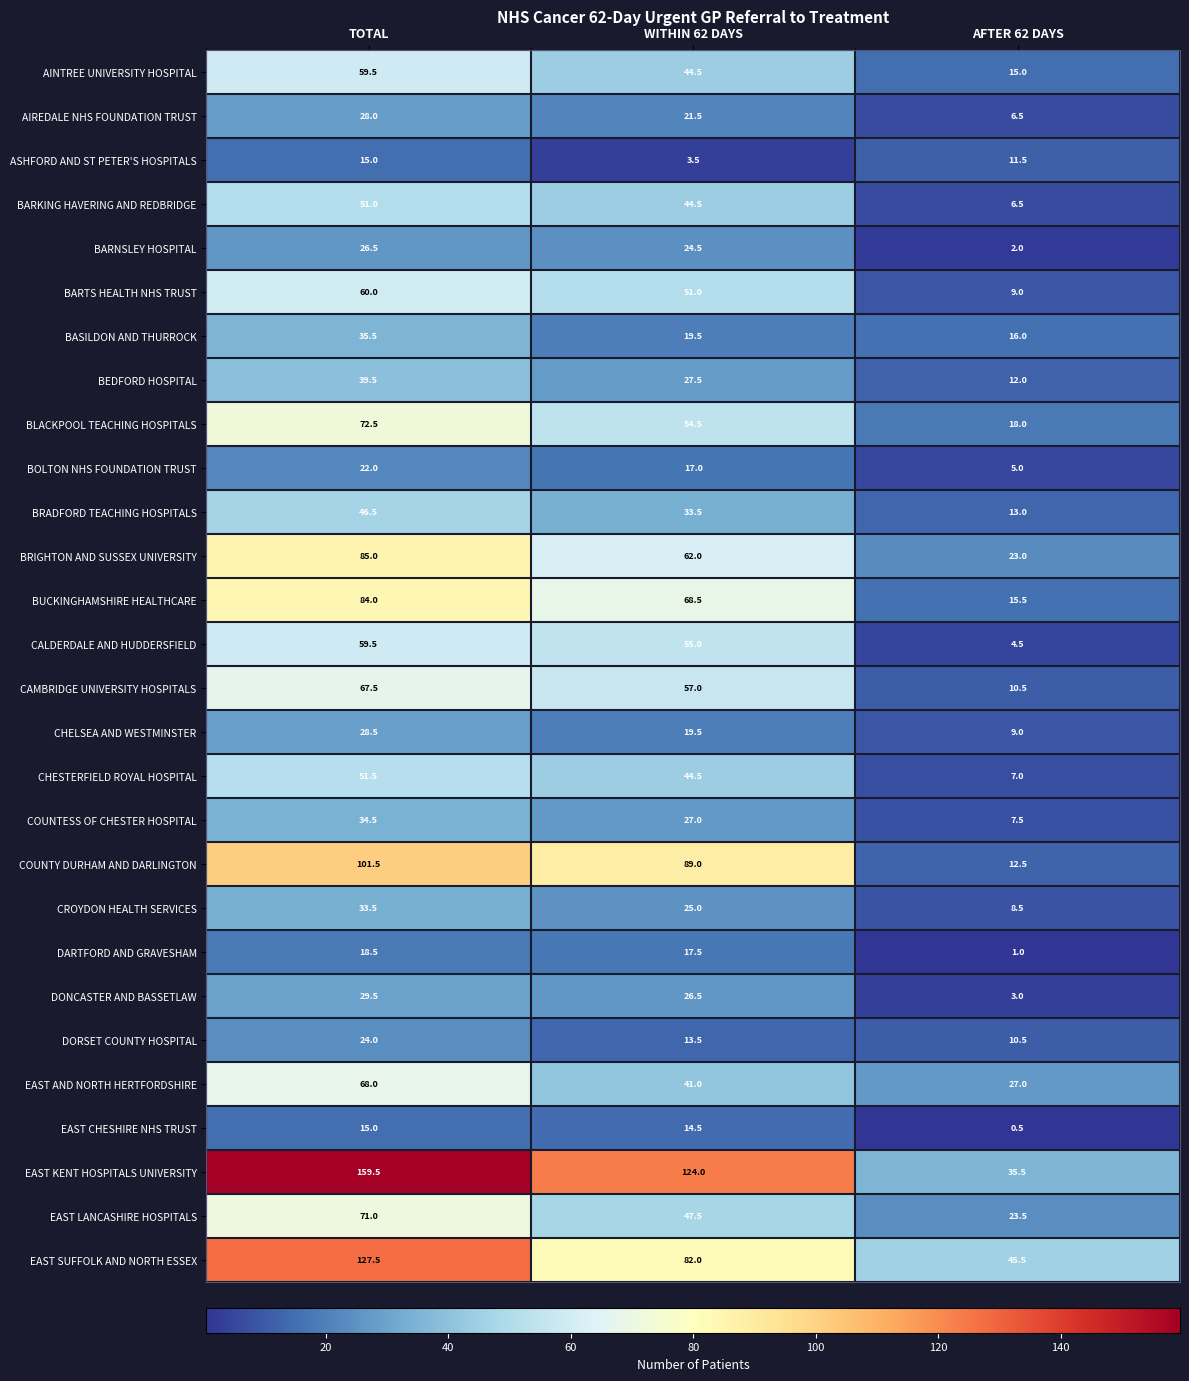

The value of AIREDALE NHS FOUNDATION TRUST at WITHIN 62 DAYS is 21.5. True or false?

True